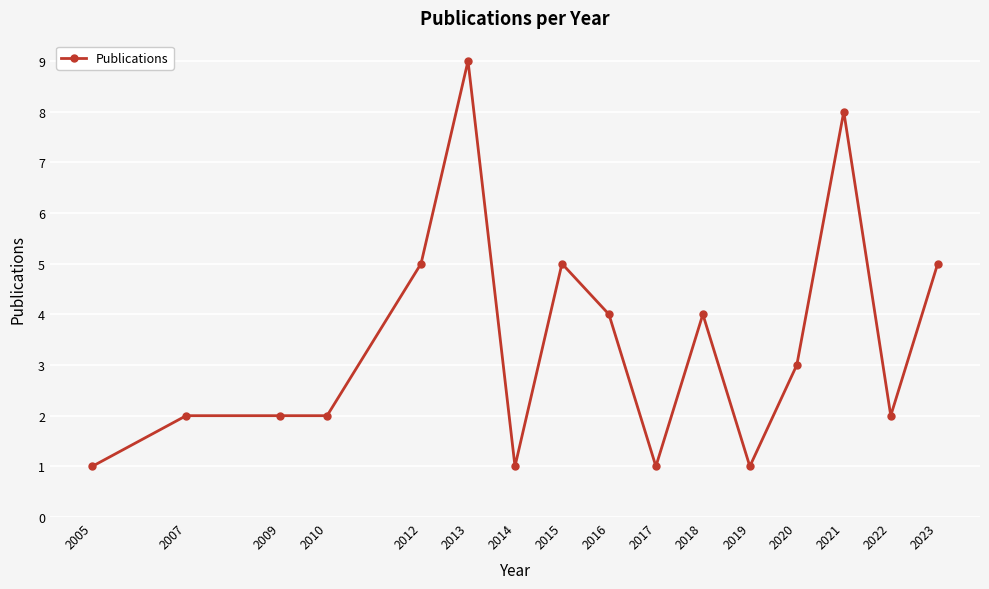

The chart shows a value of 2 at 2010. True or false?

True